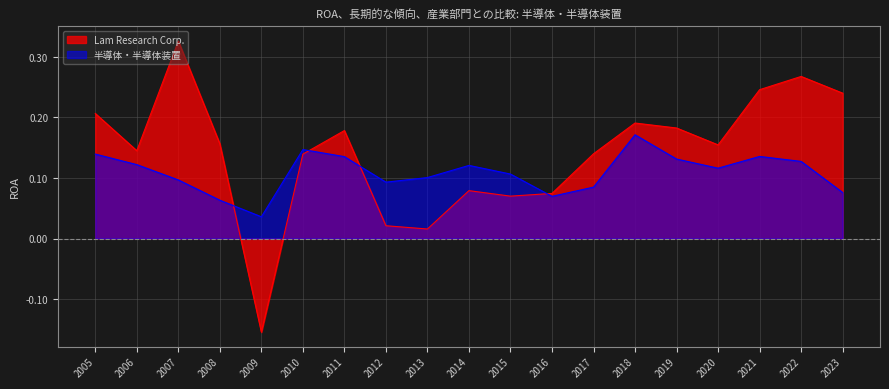

How many interior local peaks does the Lam Research Corp. series have?

5